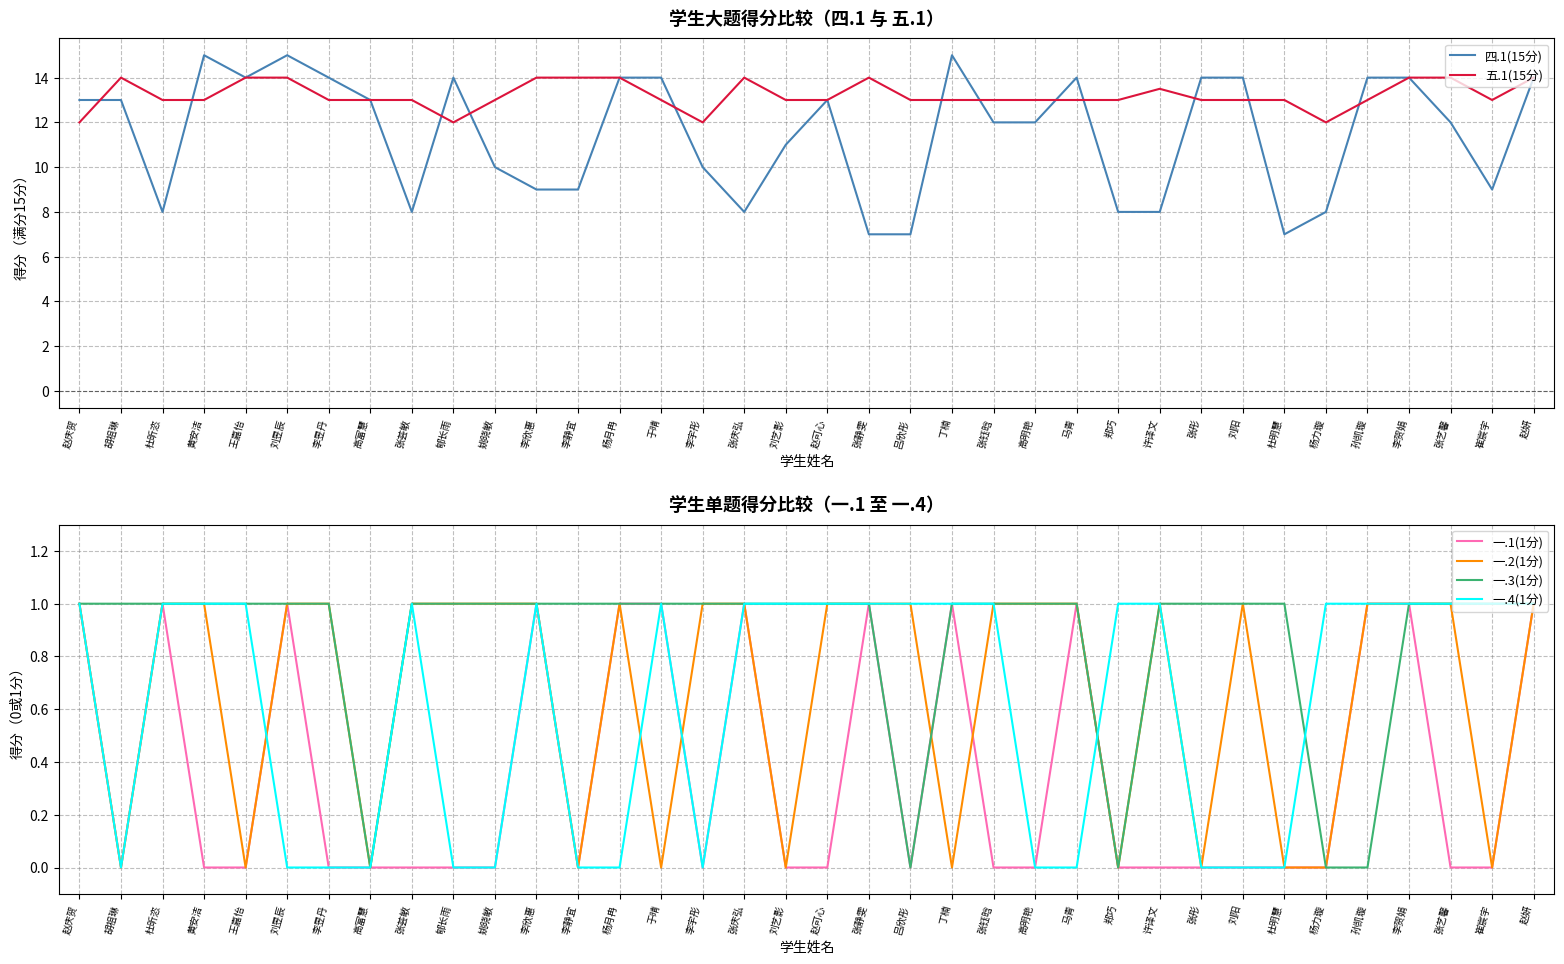

Which has a higher value, 孙凯璇 or 杨力璇?

孙凯璇